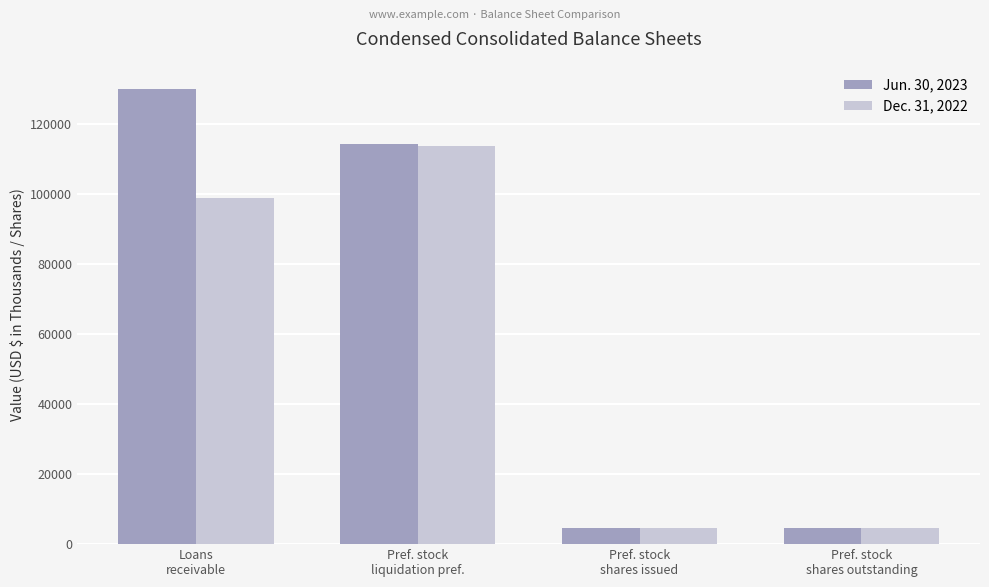

At which label does Jun. 30, 2023 first exceed 114082?

Loans
receivable